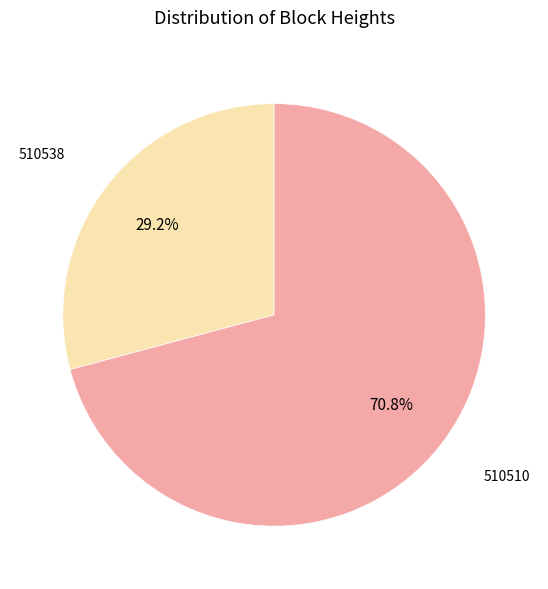

Does any single category account for the majority?

Yes